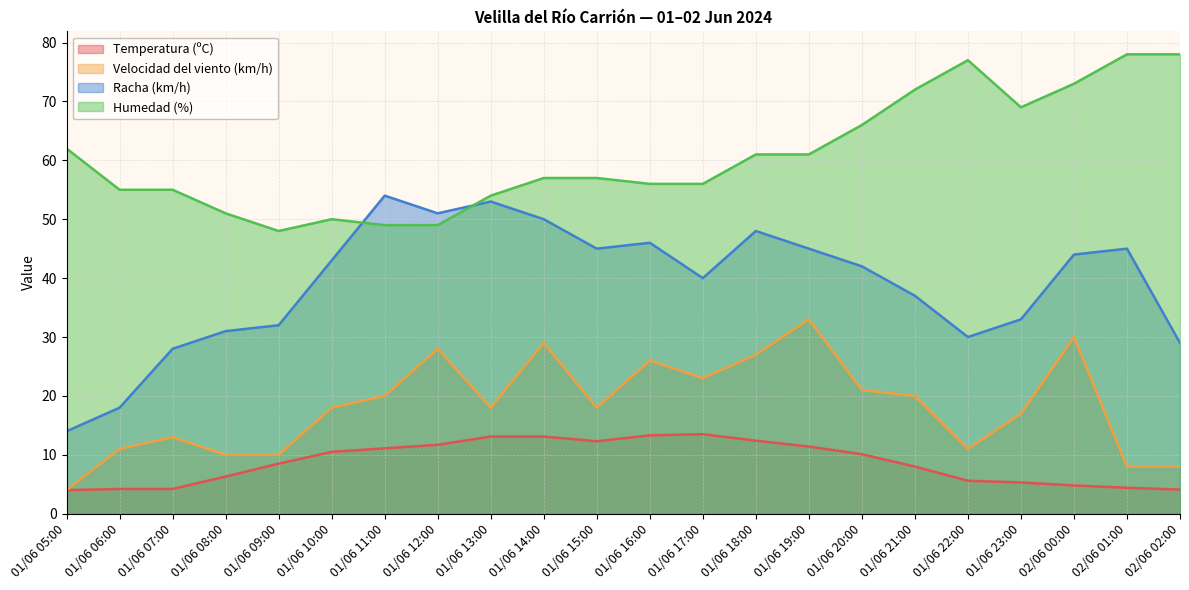

How many categories are shown in the chart?

22